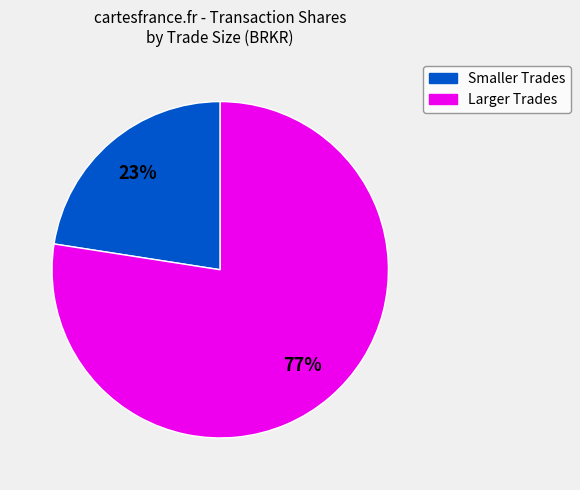

To the nearest percent, what is the average slice percentage?

50%